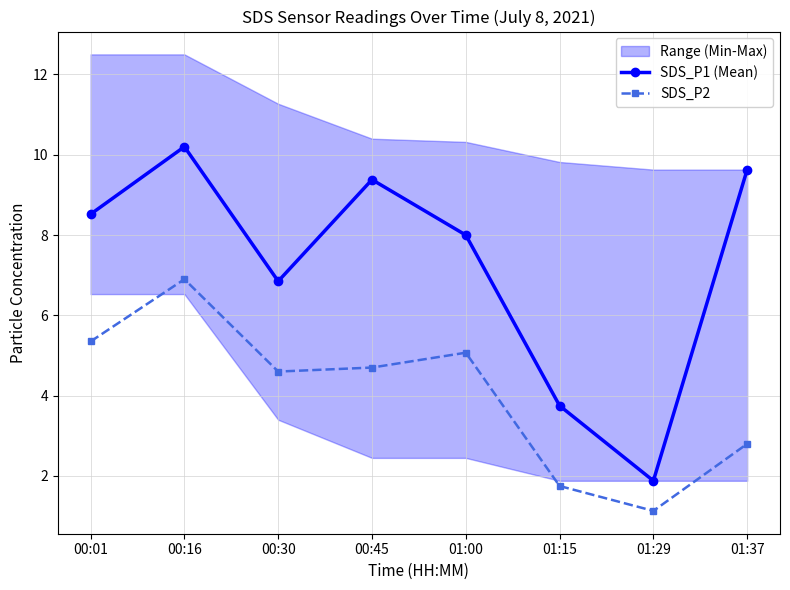

What value does the SDS_P2 series have at 00:45?

4.7